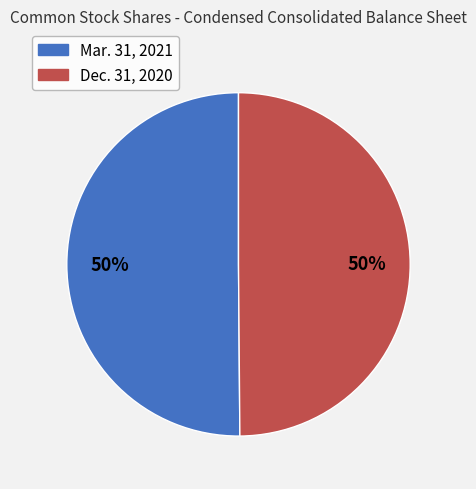

To the nearest percent, what is the average slice percentage?

50%